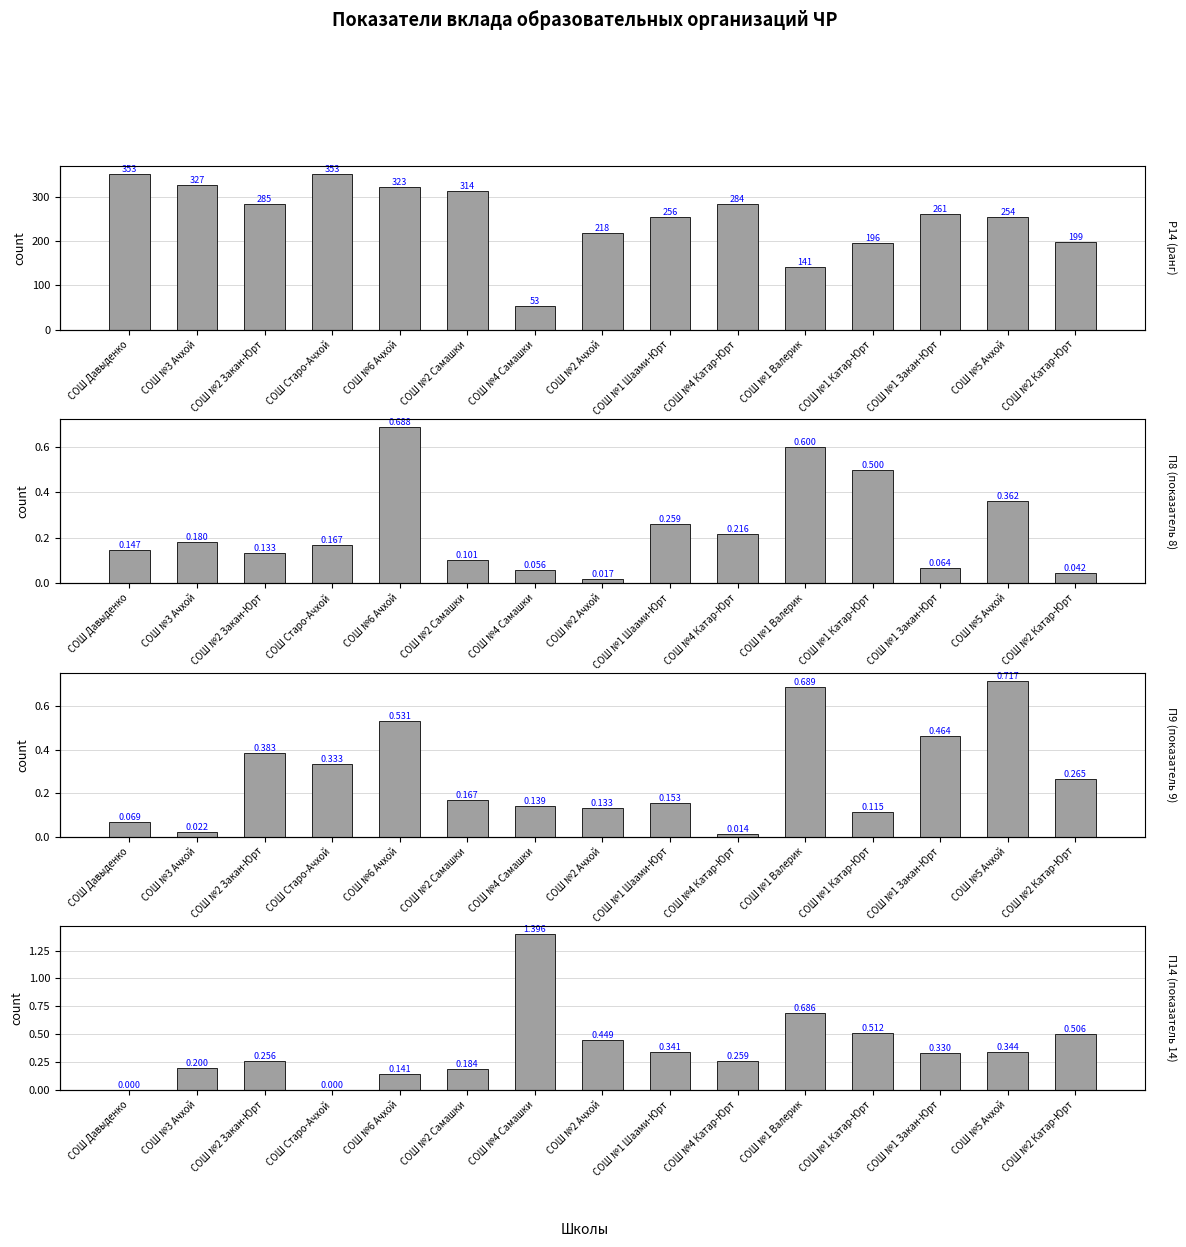

At how many categories does at least one series exceed 291?

5